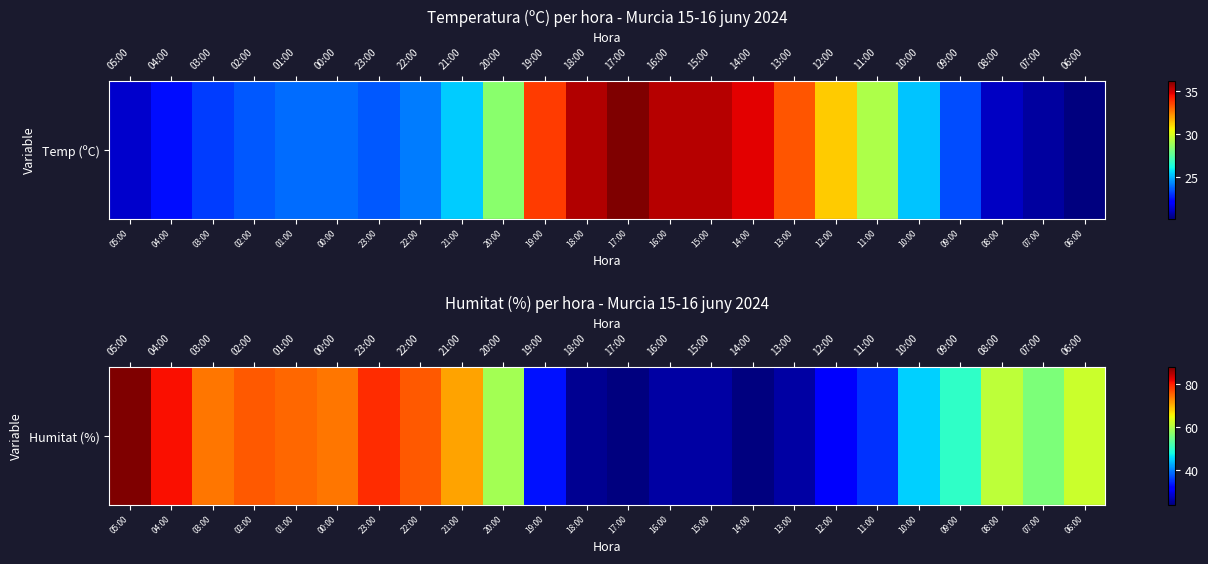

What is the change in value from 04:00 to 00:00?

-7